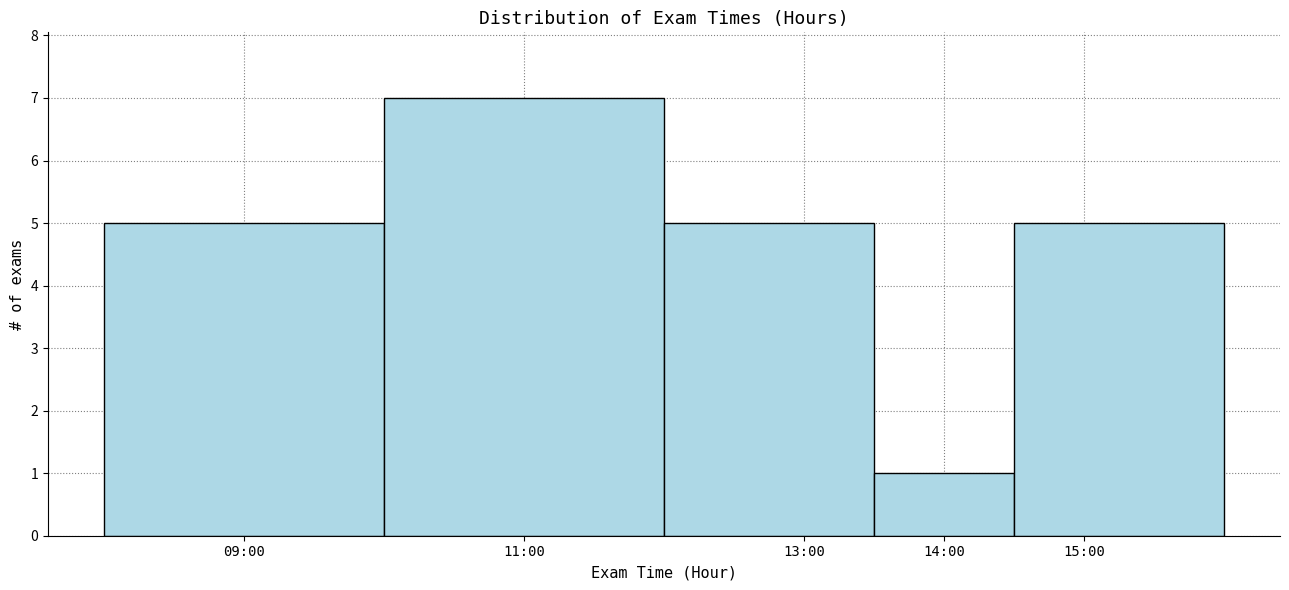

Reading right to left, what are all the values shown in this chart?

5	1	5	7	5